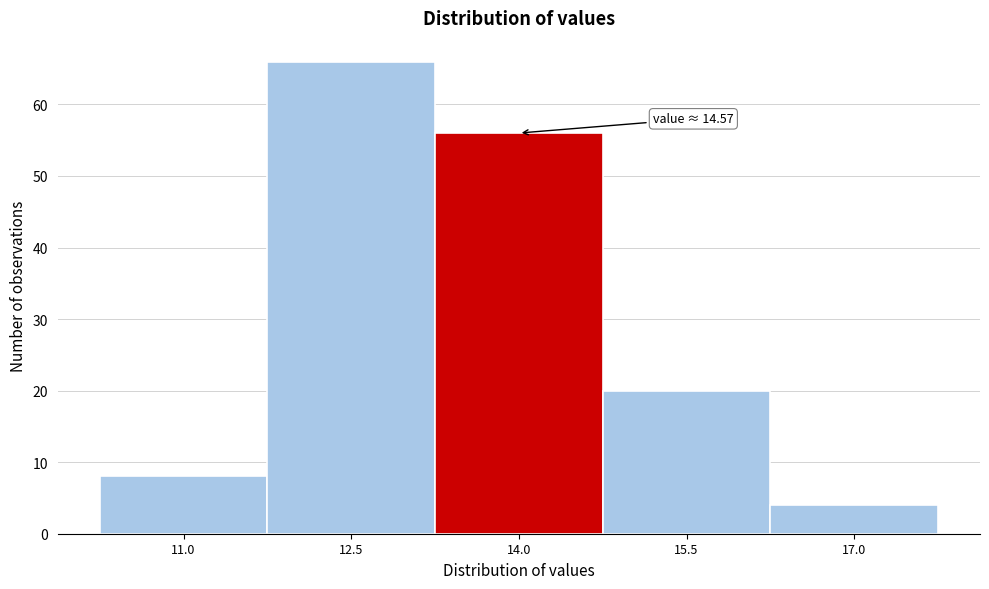

Reading right to left, what are all the values shown in this chart?

17.0=4	15.5=20	14.0=56	12.5=66	11.0=8